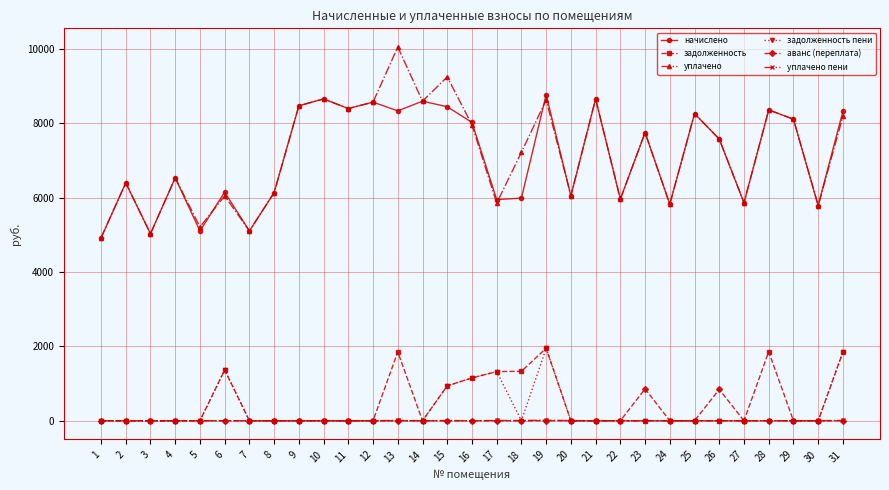

Is the value of задолженность пени at 6 greater than the value of задолженность at 27?

Yes